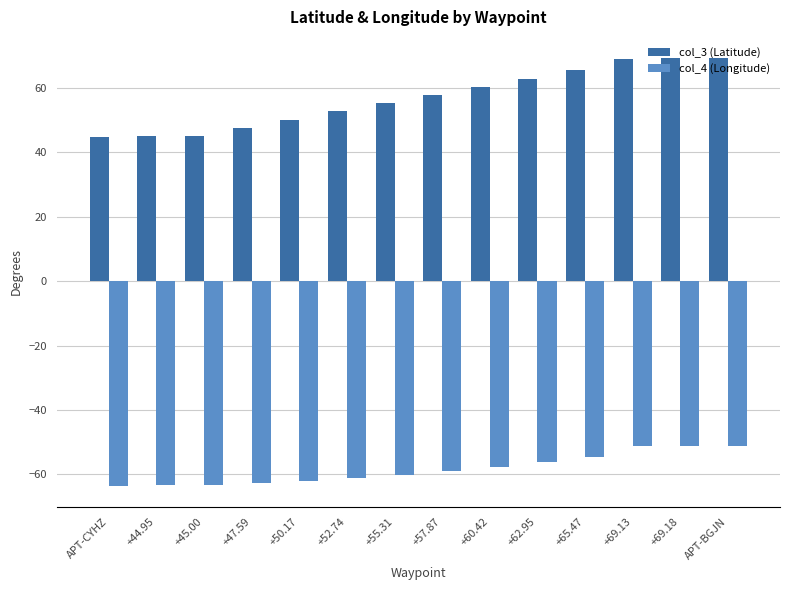

Is it true that col_3 (Latitude) equals 38.6 at +60.42?

False